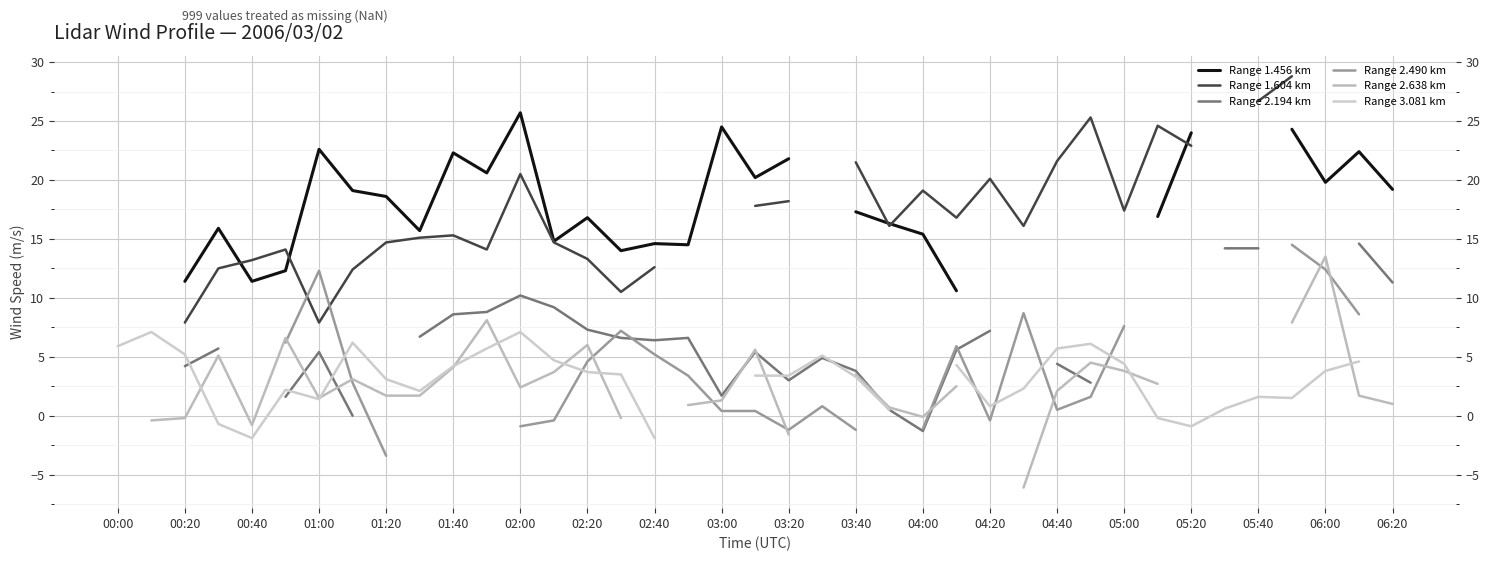

Which series changed the most between 04:40 and 23?

Range 2.194 km